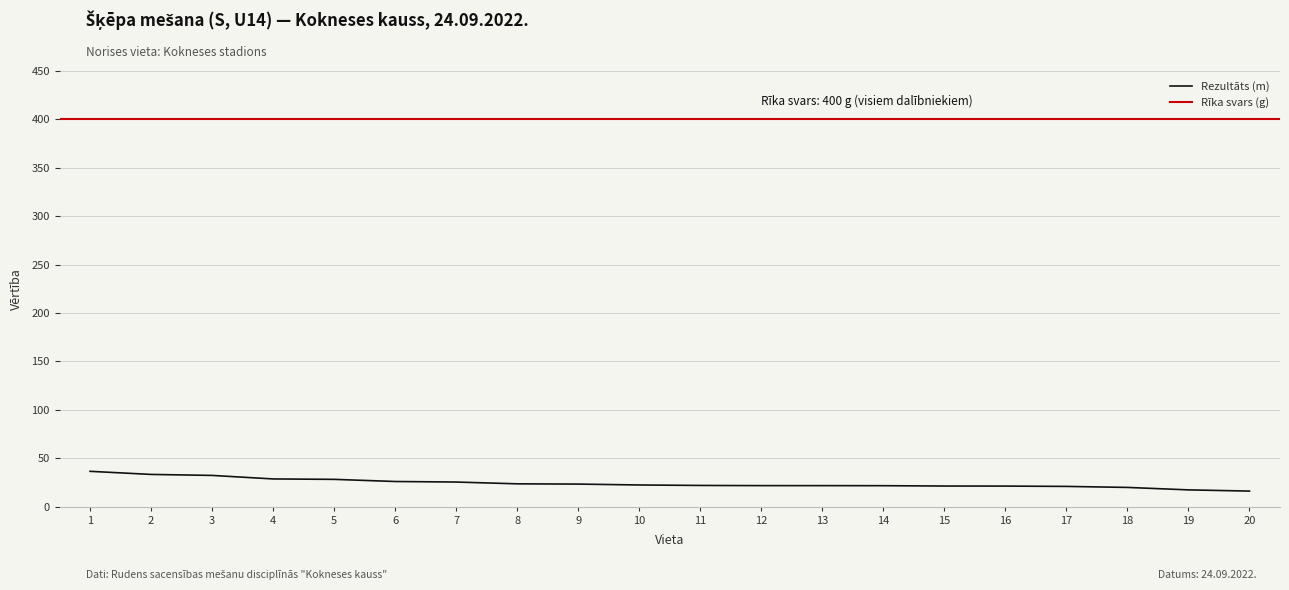

Between 5 and 4, which is larger?

4